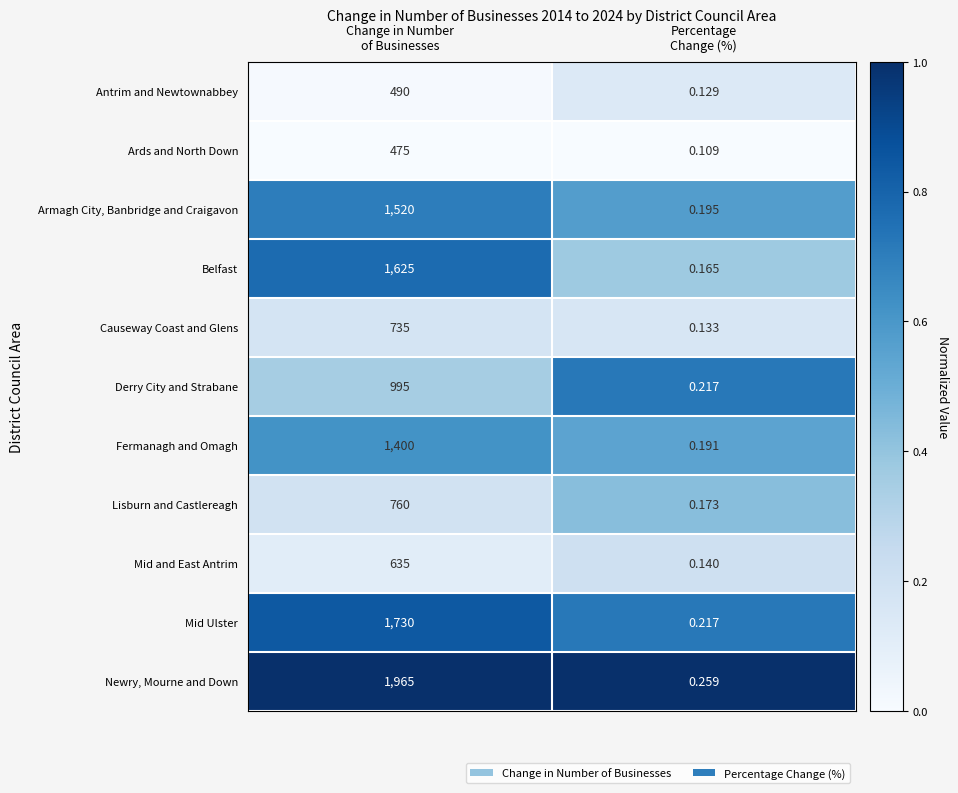

Which series has the widest spread of values?

Newry, Mourne and Down